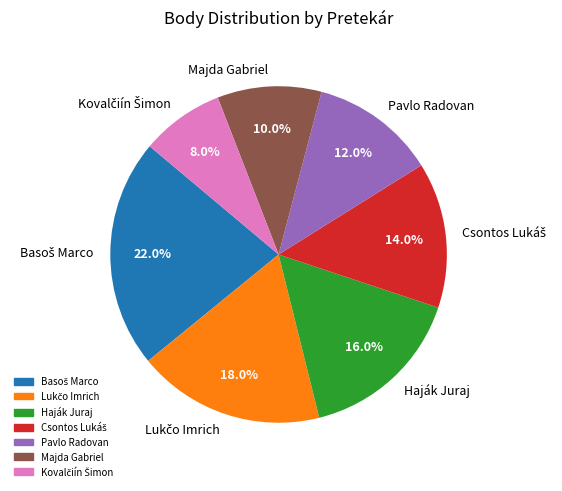

Does Pavlo Radovan represent more than half of the total?

No